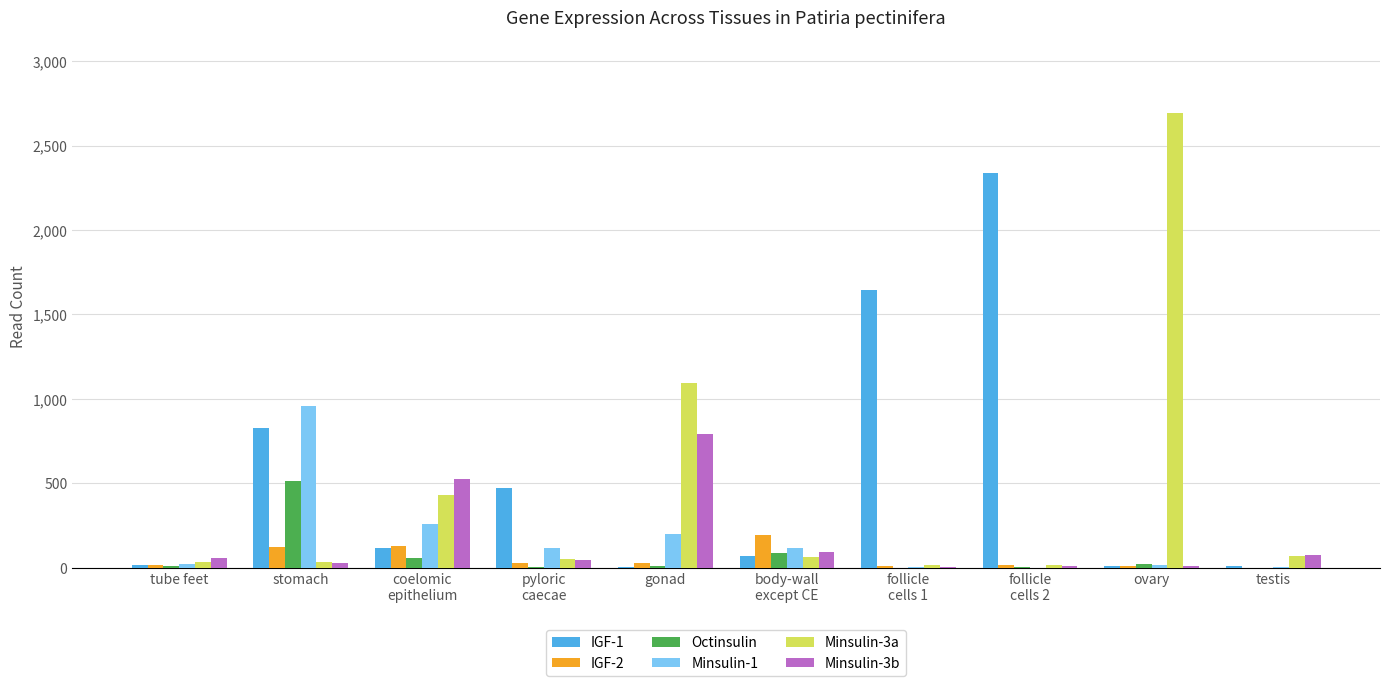

Is it true that Minsulin-3a equals 2696 at ovary?

True